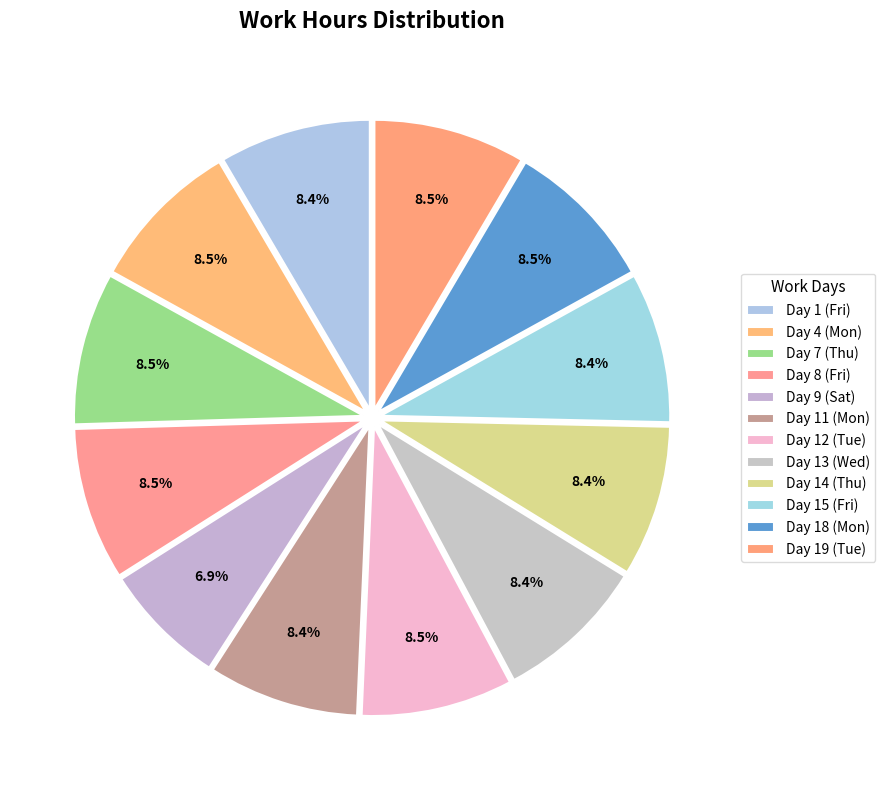

Count the number of slices in the pie.

12